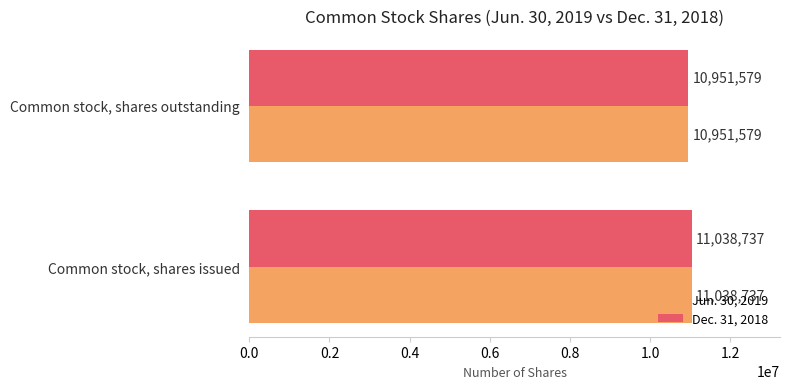

What value does the Jun. 30, 2019 series have at Common stock, shares outstanding?

10951579